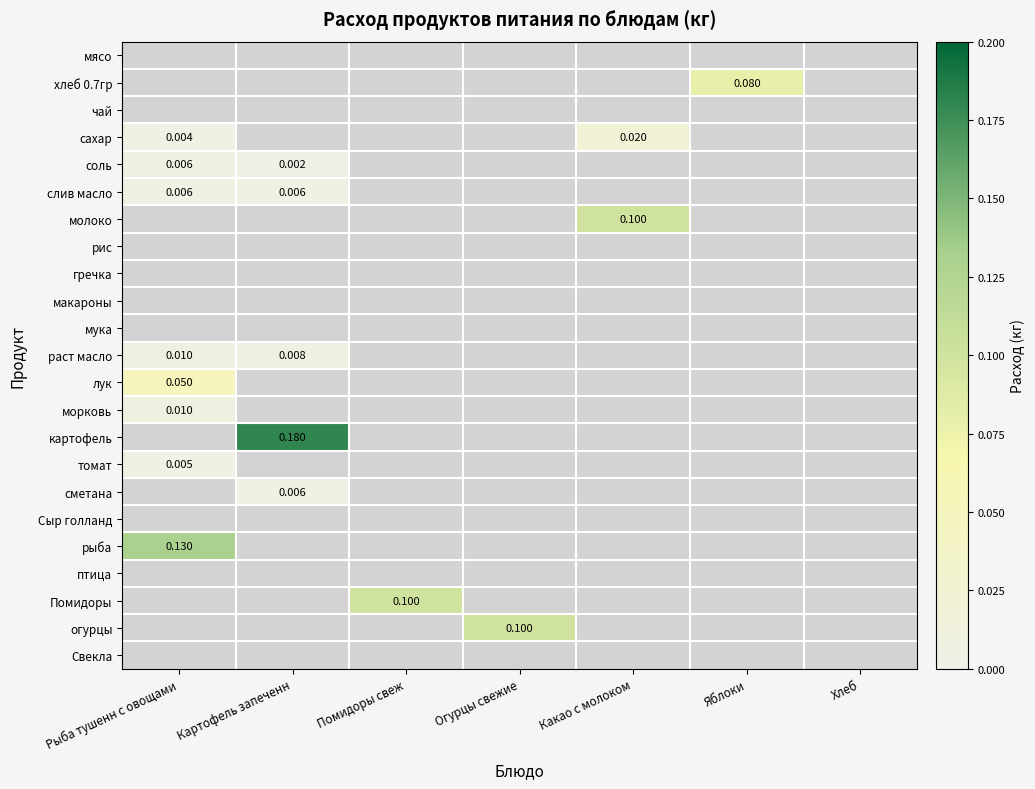

Rank the categories by мясо value from lowest to highest.

Рыба тушенн с овощами, Картофель запеченн, Помидоры свеж, Огурцы свежие, Какао с молоком, Яблоки, Хлеб